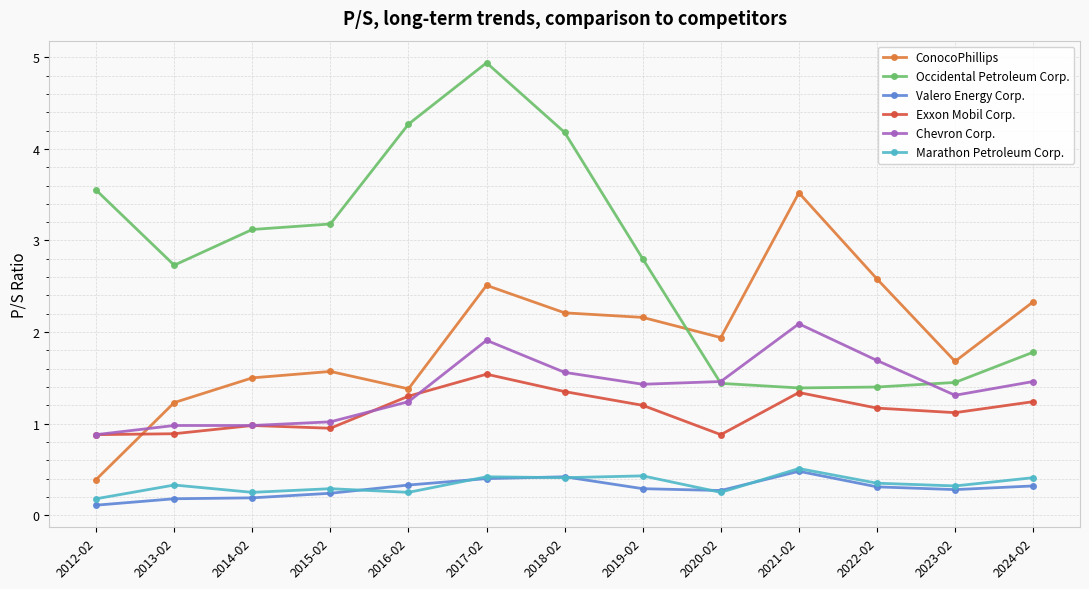

True or false: Occidental Petroleum Corp. has a value of 1.4 at 2023-02.

True